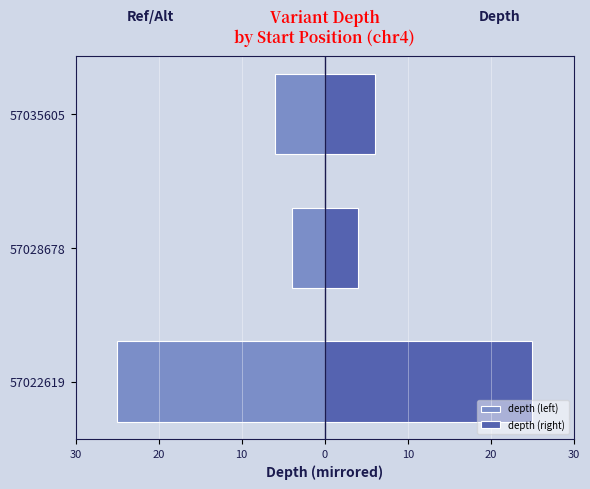

Does the chart contain stacked bars?

No